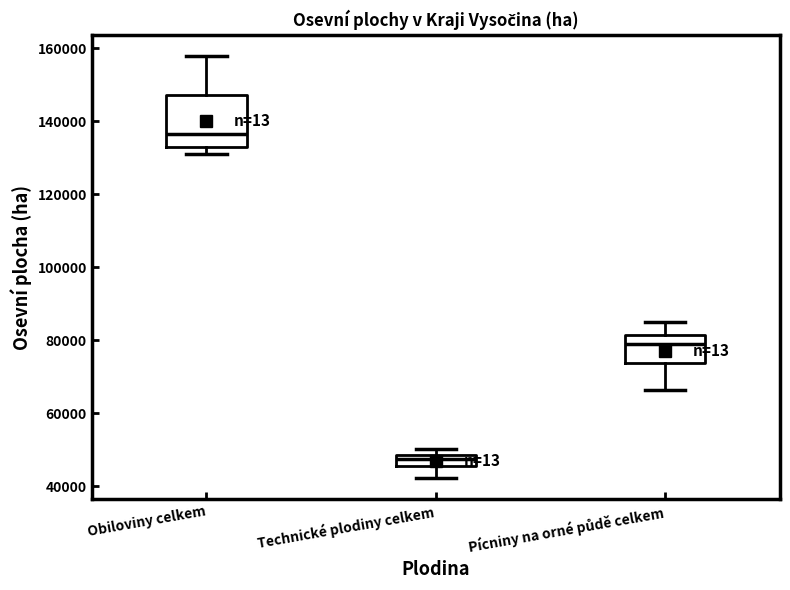

Which box's median line is the lowest?

Technické plodiny celkem